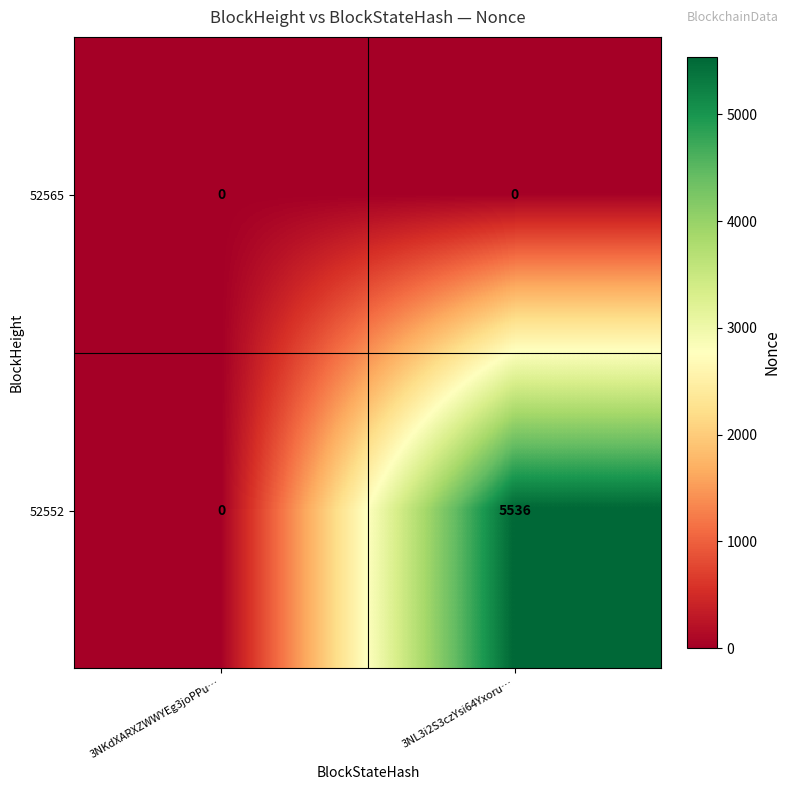

What is the difference between the 52552 values at 3NL3i2S3czYsi64Yxoru… and 3NKdXARXZWWYEg3joPPu…?

5536